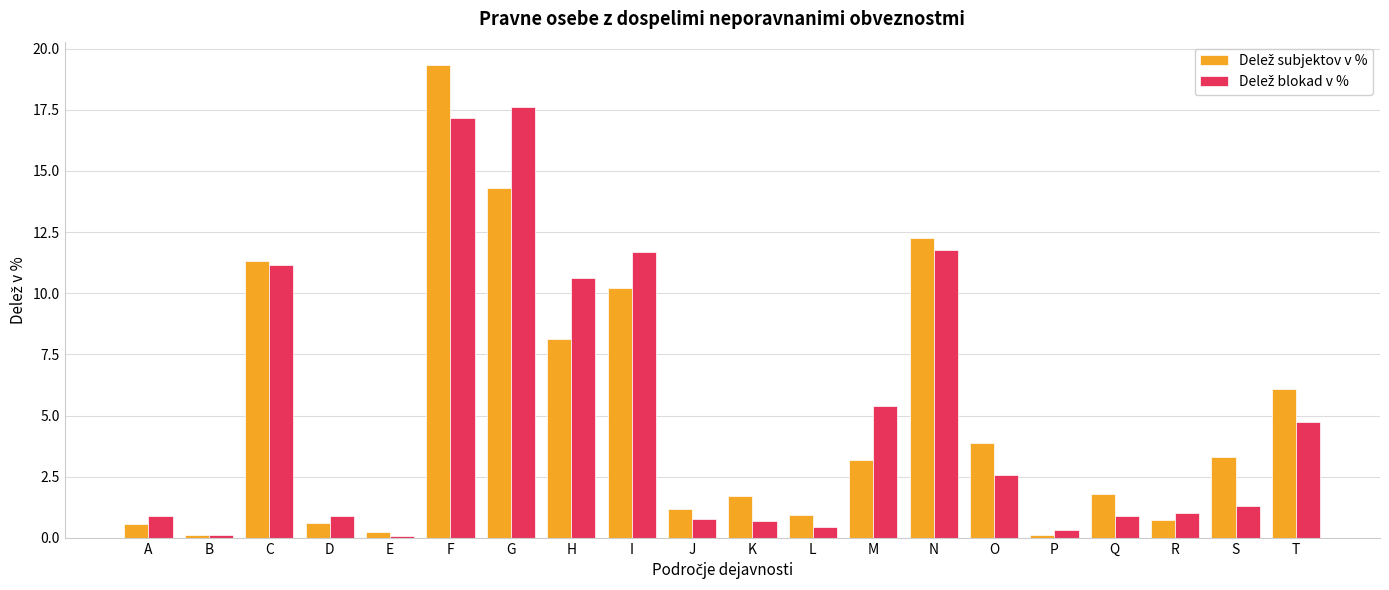

What is the total value across all series at Q?

2.7